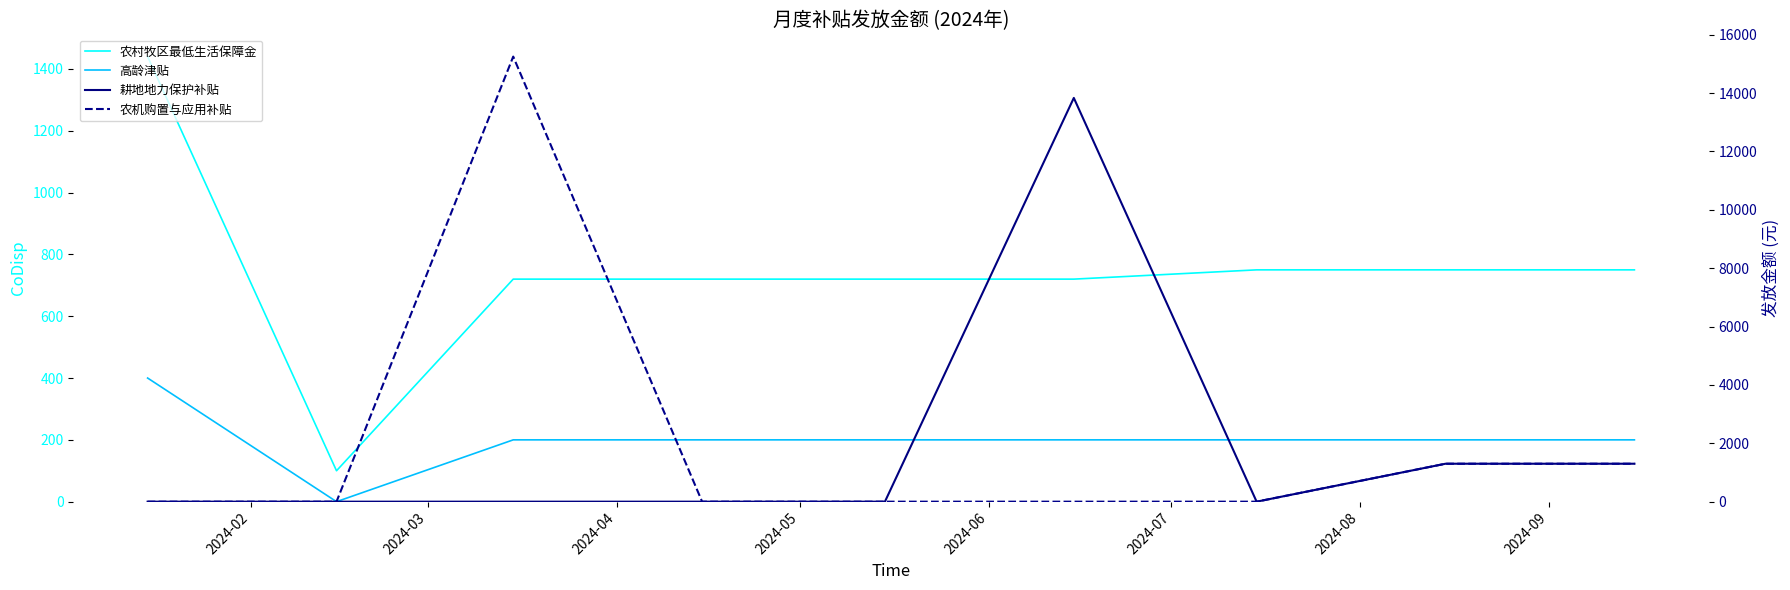

Does the chart display data point markers on the line(s)?

No